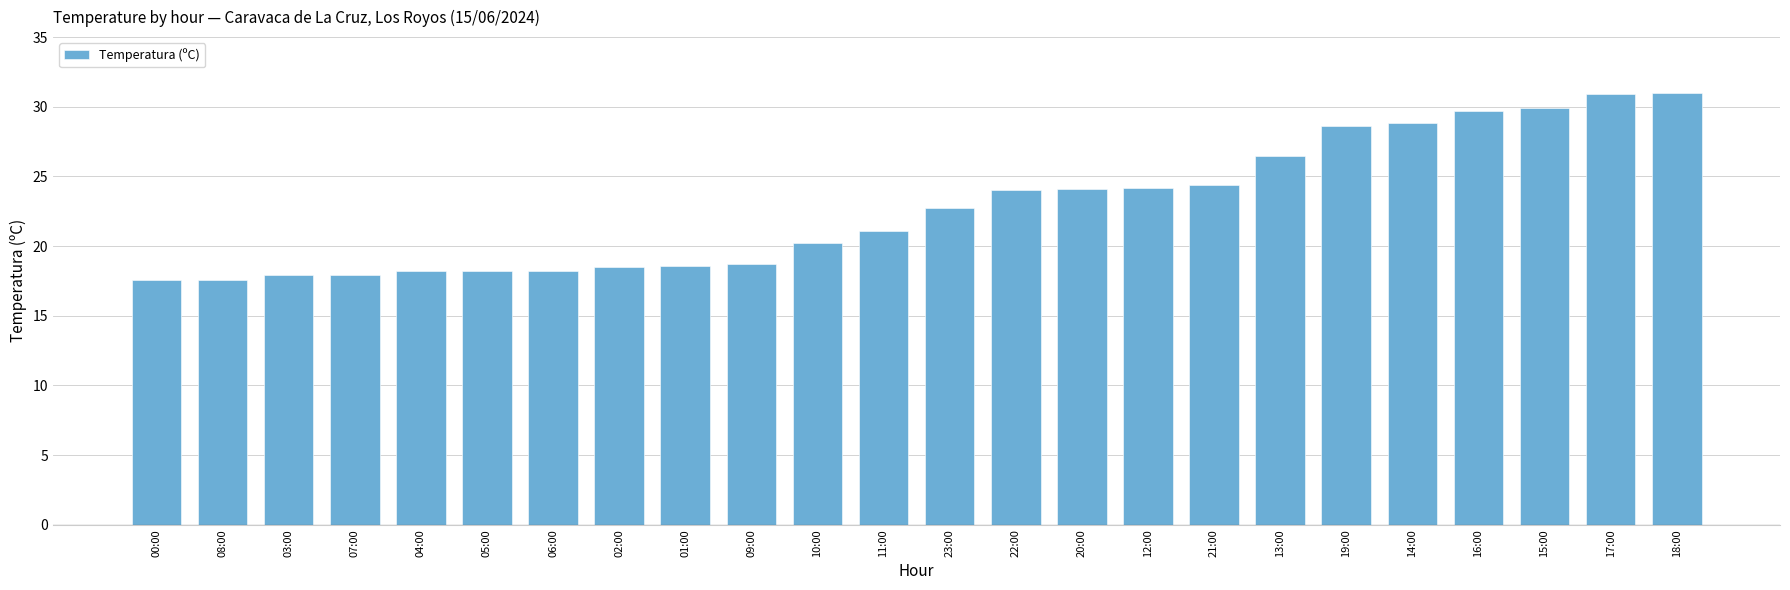

Which has a higher value, 00:00 or 19:00?

19:00